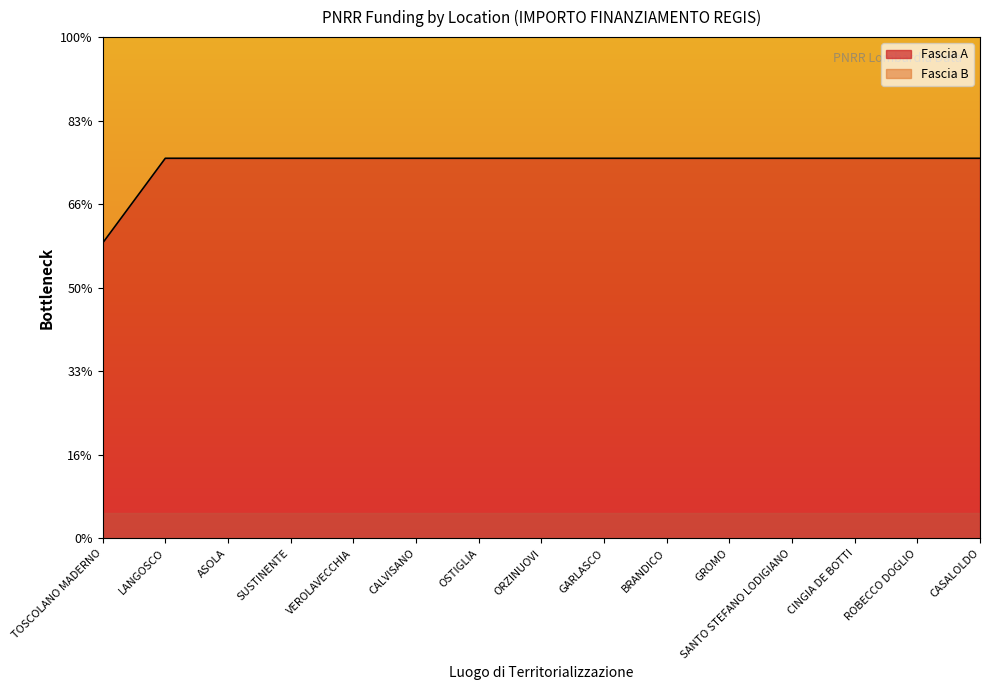

List the labels in order of value, smallest first.

TOSCOLANO MADERNO, LANGOSCO, ASOLA, SUSTINENTE, VEROLAVECCHIA, CALVISANO, OSTIGLIA, ORZINUOVI, GARLASCO, BRANDICO, GROMO, SANTO STEFANO LODIGIANO, CINGIA DE BOTTI, ROBECCO DOGLIO, CASALOLDO